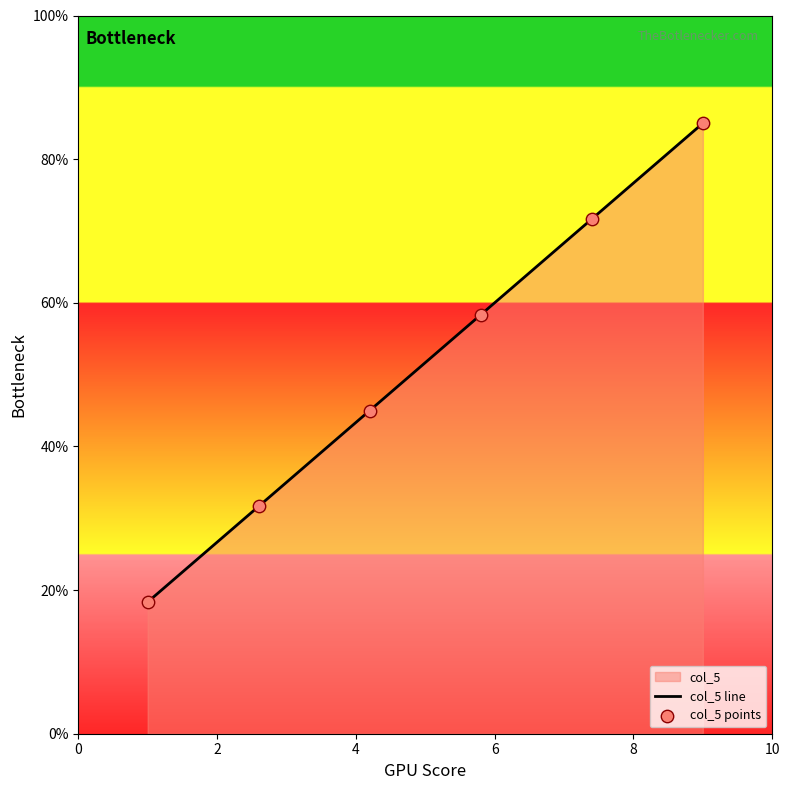

Which series reaches the minimum Y coordinate?

col_5 line